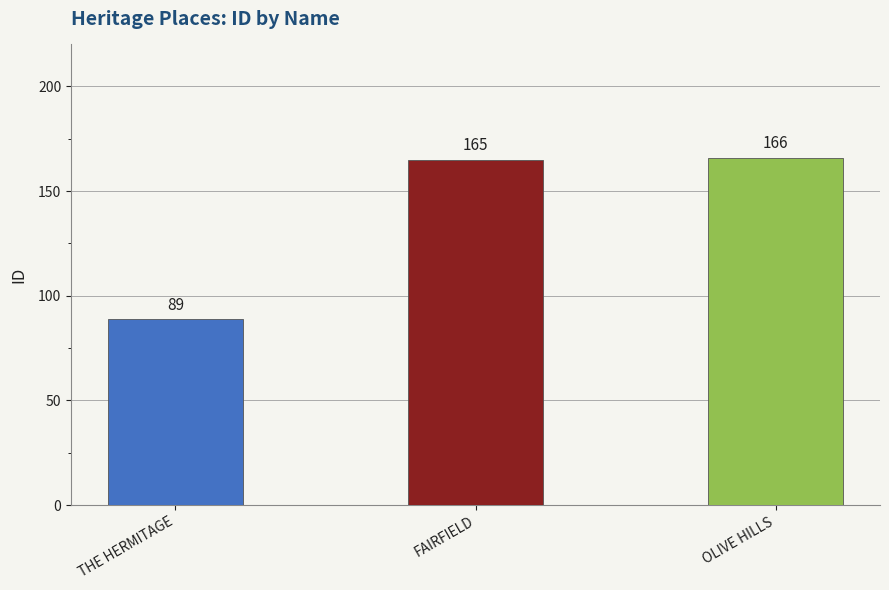

Approximately how many times larger is the value at OLIVE HILLS compared to FAIRFIELD?

1.0